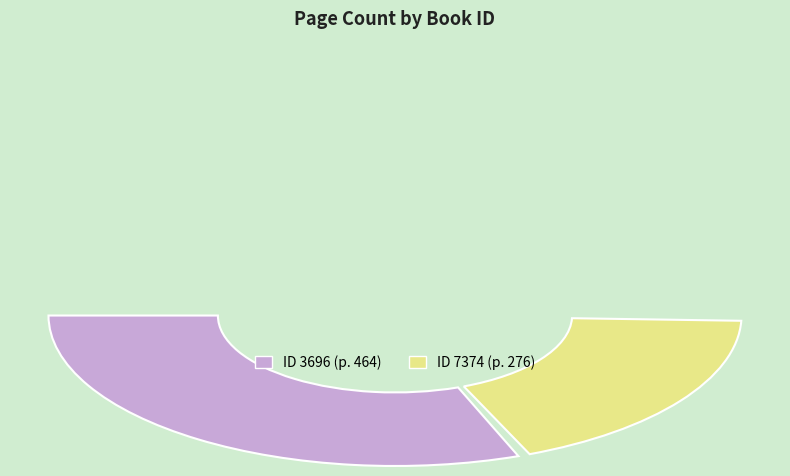

What is the largest slice in the pie chart?

3696